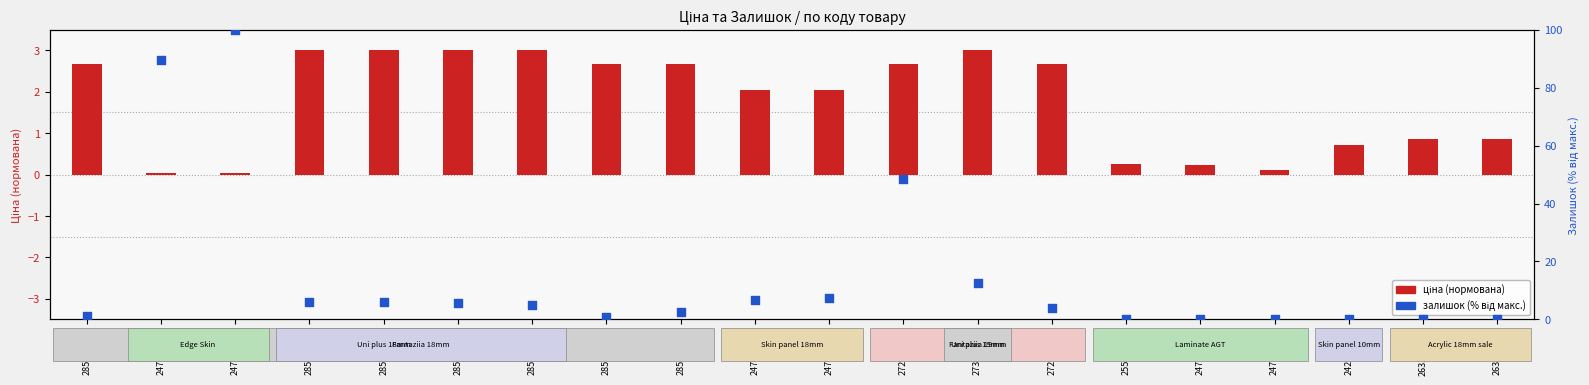

Which series has the largest total across all categories?

залишок (% від макс.)